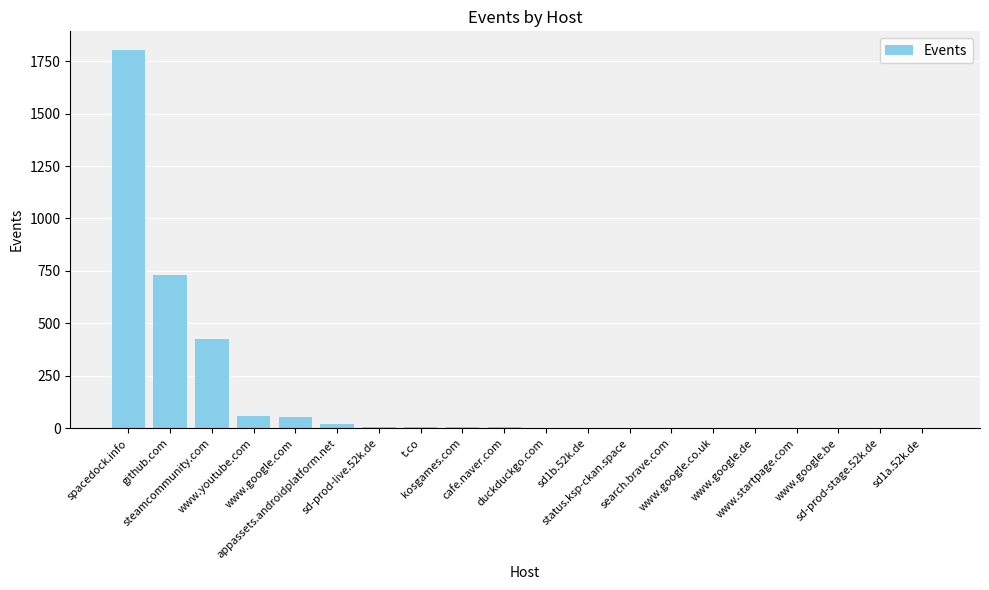

What is the greatest value displayed?

1802